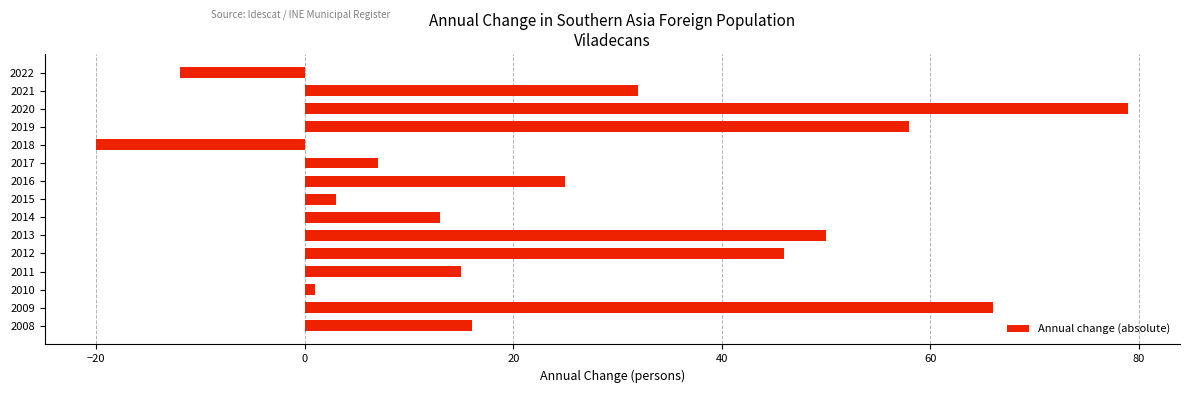

What is the change in value from 2017 to 2014?

+6